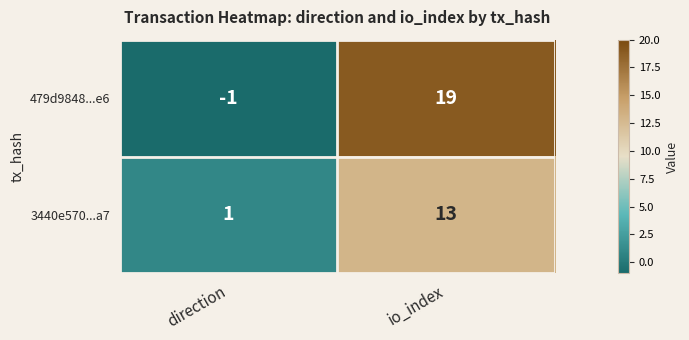

Which category has the lowest value across all series?

direction